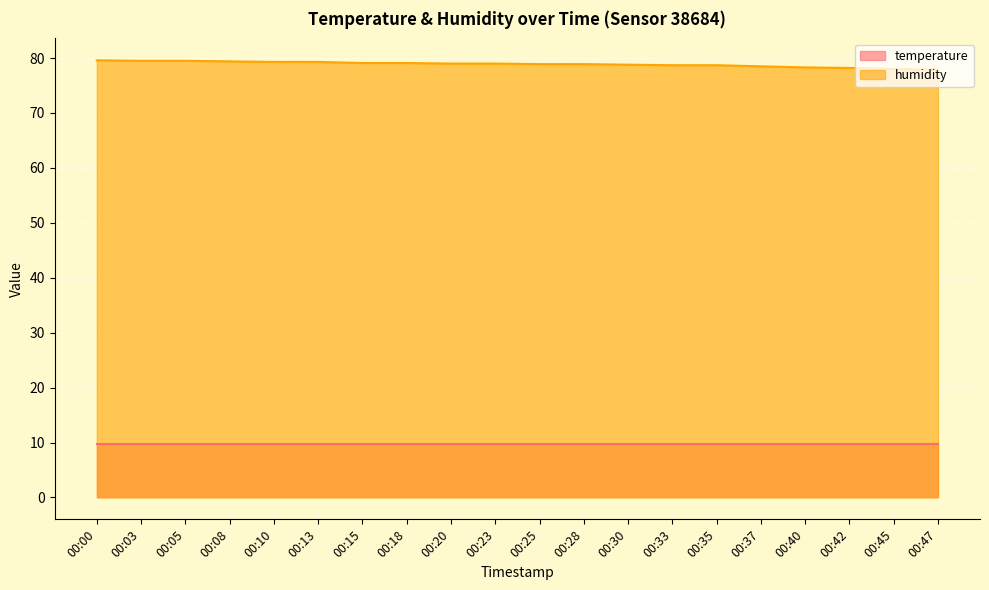

Rank the categories by value from highest to lowest.

00:00, 00:03, 00:05, 00:08, 00:10, 00:13, 00:15, 00:18, 00:20, 00:23, 00:25, 00:28, 00:30, 00:33, 00:35, 00:37, 00:40, 00:42, 00:45, 00:47